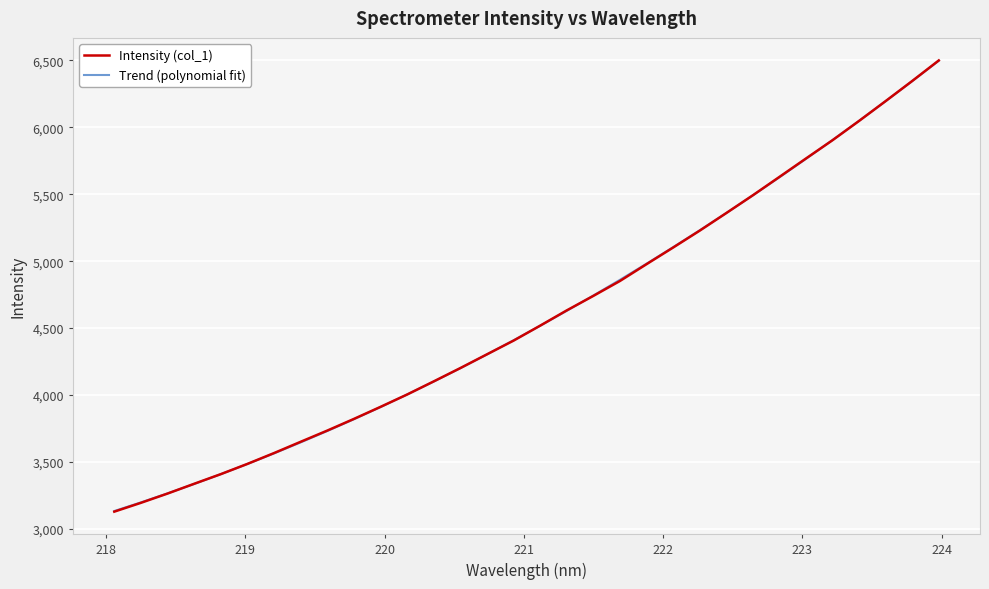

How many lines are shown in the chart?

2